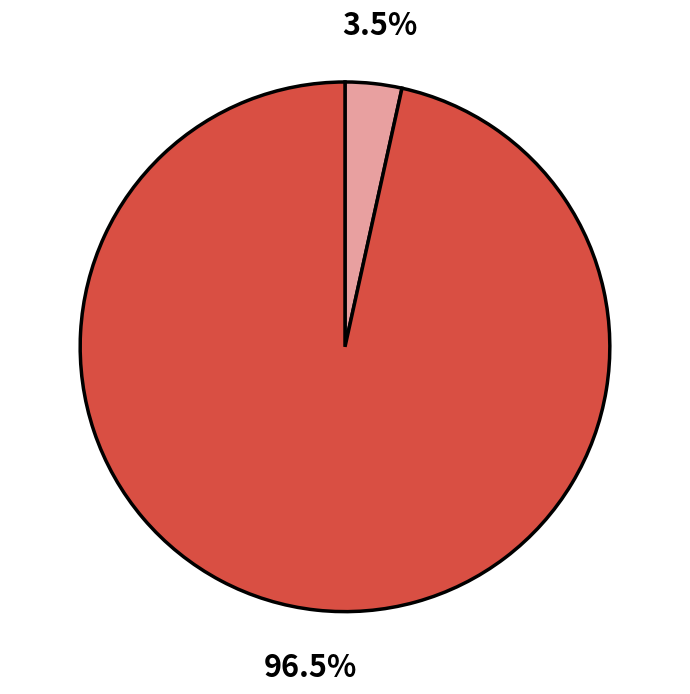

Does any single category account for the majority?

Yes